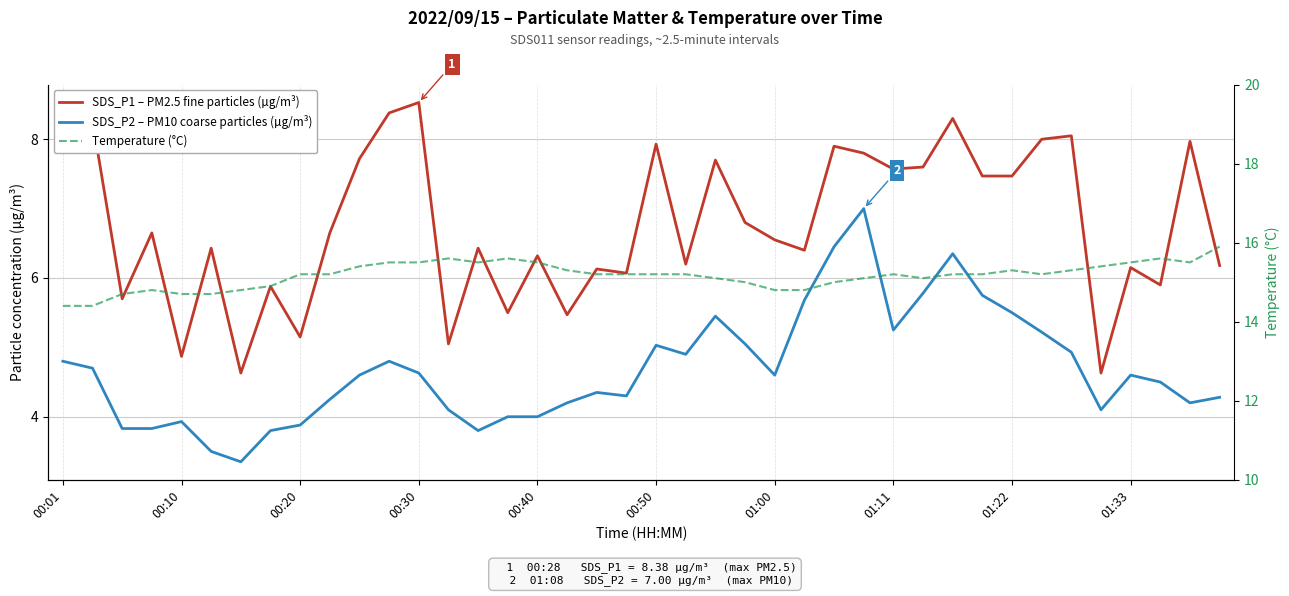

What is the spread (max minus min) of values at 33?

10.0